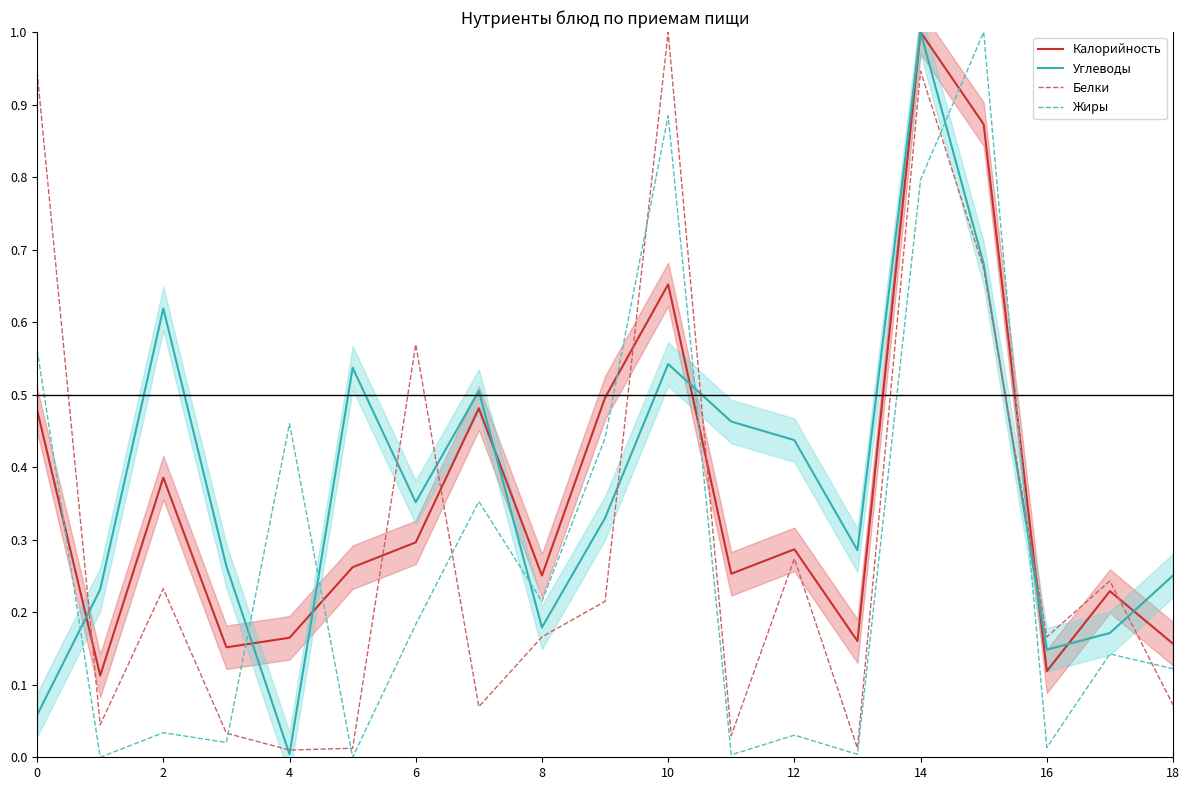

The Углеводы series shows 0.1 at 16. True or false?

True